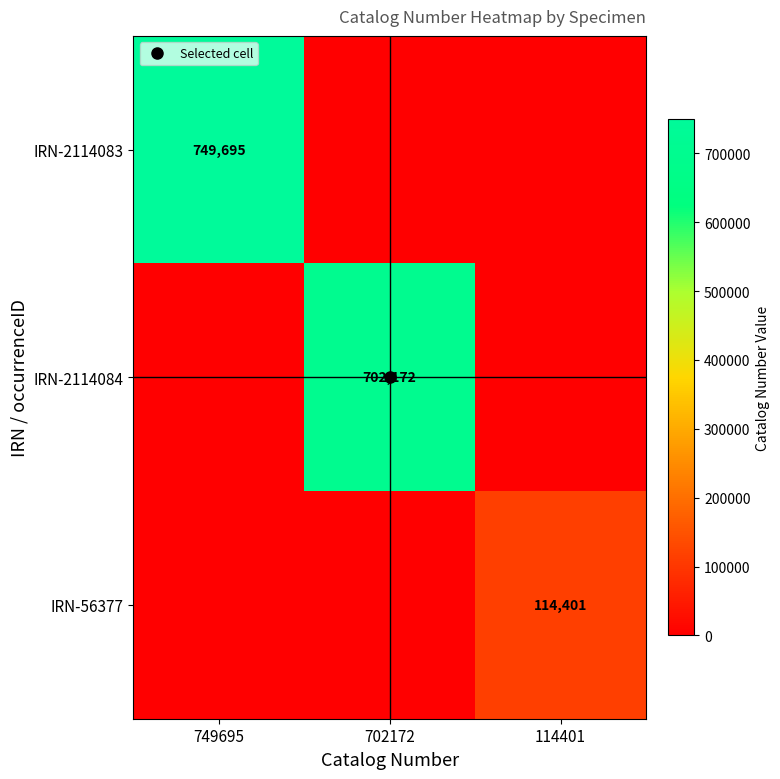

How many categories are shown in the chart?

3